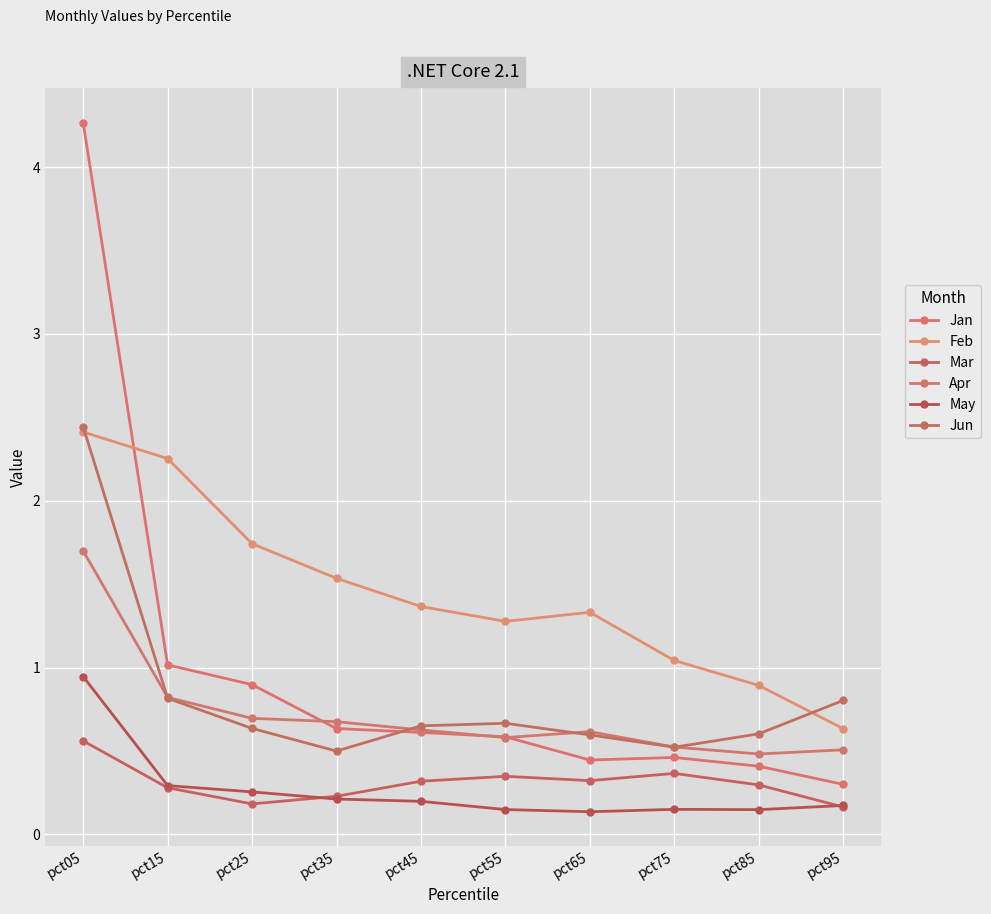

Reading left to right, what are all the values shown in this chart?

Jan: 4.3	1.0	0.9	0.6	0.6	0.6	0.4	0.5	0.4	0.3
Feb: 2.4	2.3	1.7	1.5	1.4	1.3	1.3	1.0	0.9	0.6
Mar: 0.6	0.3	0.2	0.2	0.3	0.3	0.3	0.4	0.3	0.2
Apr: 1.7	0.8	0.7	0.7	0.6	0.6	0.6	0.5	0.5	0.5
May: 0.9	0.3	0.3	0.2	0.2	0.1	0.1	0.2	0.1	0.2
Jun: 2.4	0.8	0.6	0.5	0.7	0.7	0.6	0.5	0.6	0.8